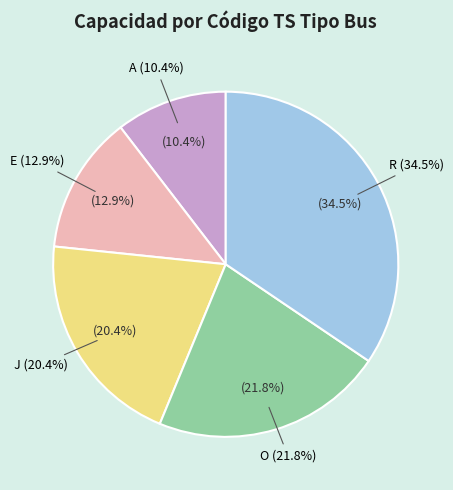

To the nearest percent, what is the combined percentage of R and A?

45%